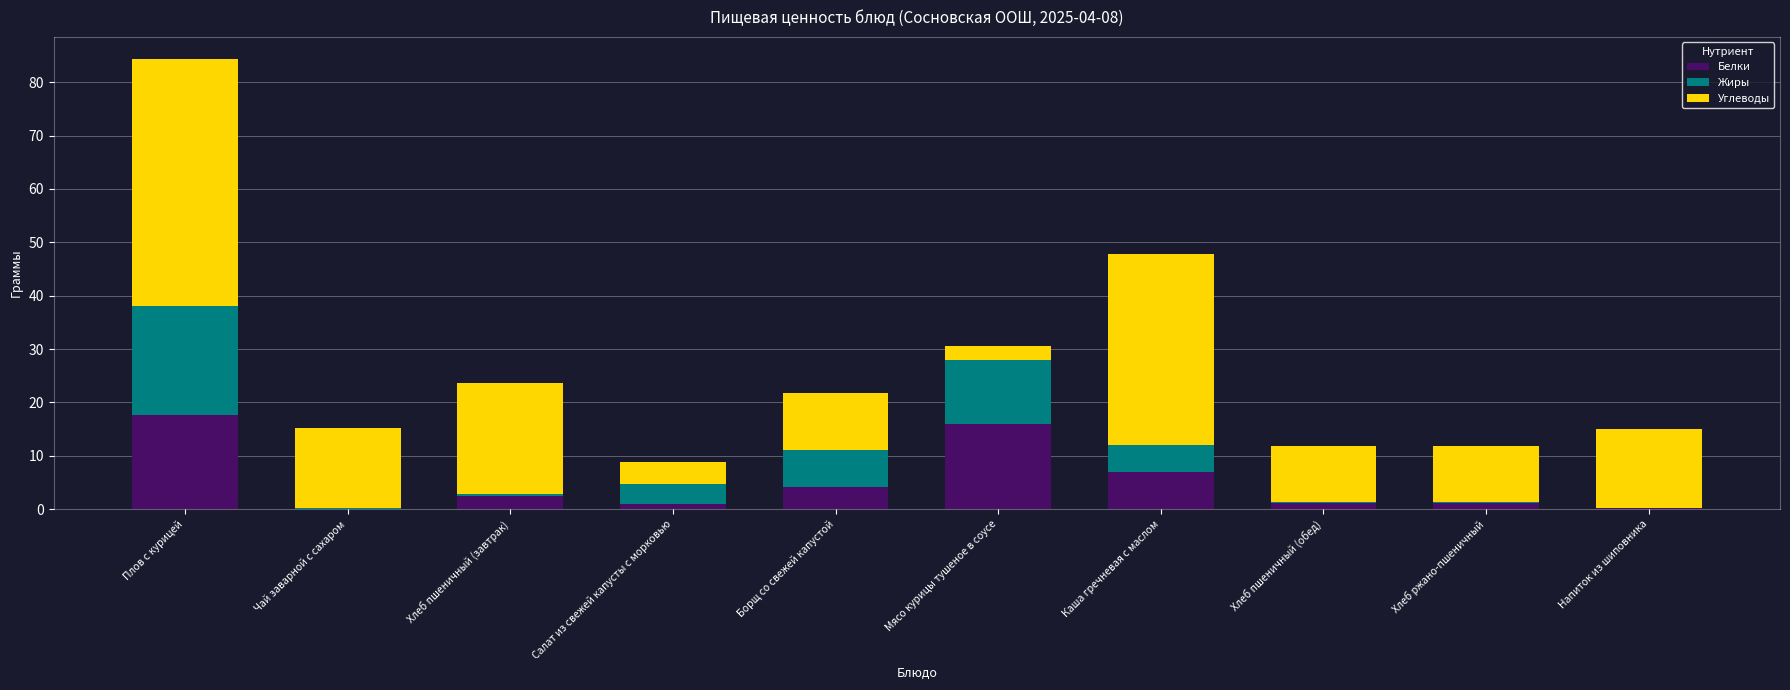

Are the bars grouped side by side (vs. stacked)?

No